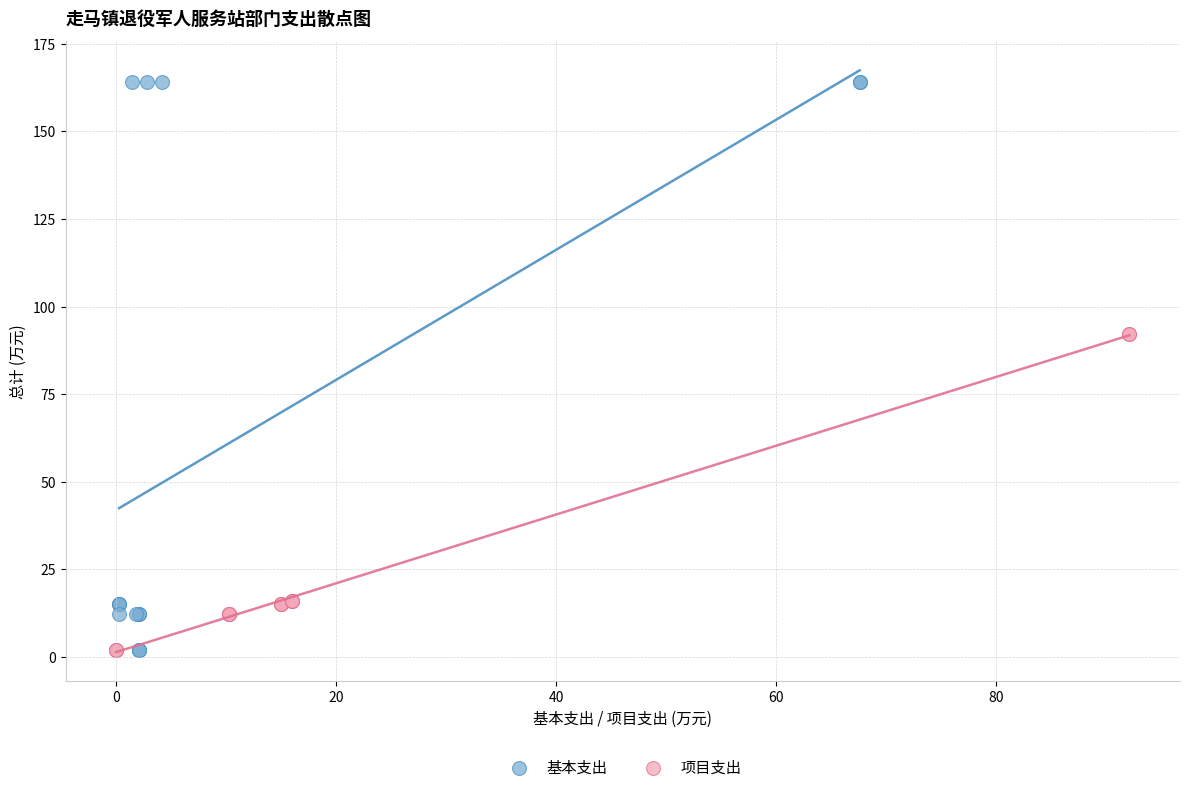

Which series has the widest spread of Y values?

基本支出